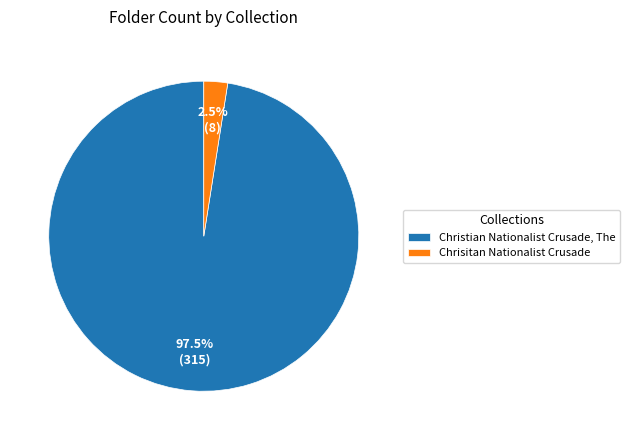

What portion of the pie excludes Chrisitan Nationalist Crusade?

97.5%